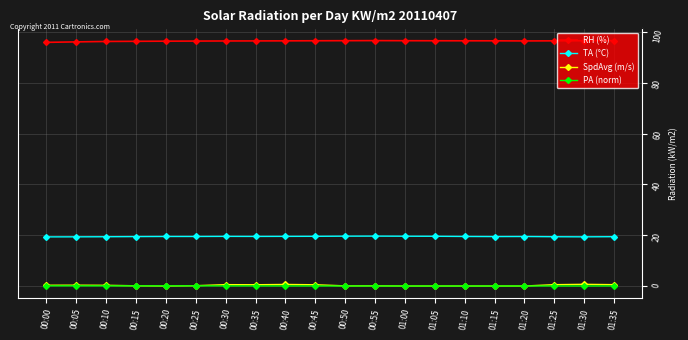

What is the minimum value for TA (°C)?

19.3